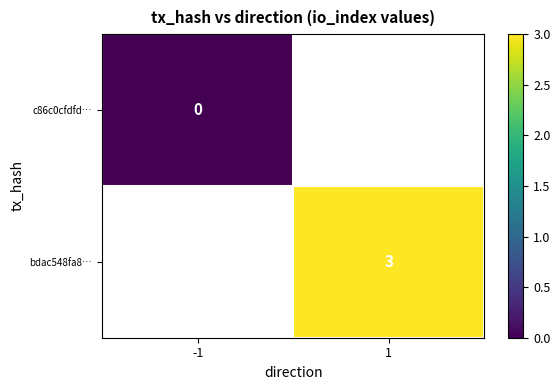

The value of bdac548fa8… at 1 is 1. True or false?

False